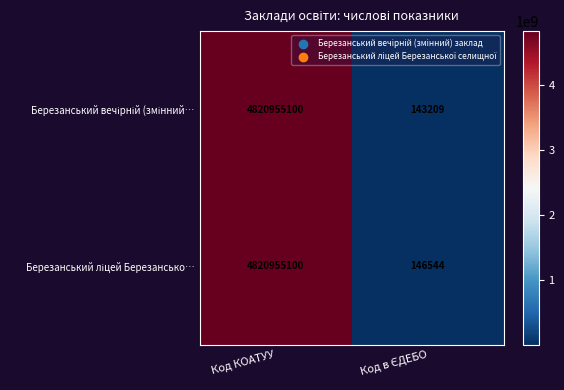

Which label corresponds to the largest value in the chart?

Код КОАТУУ